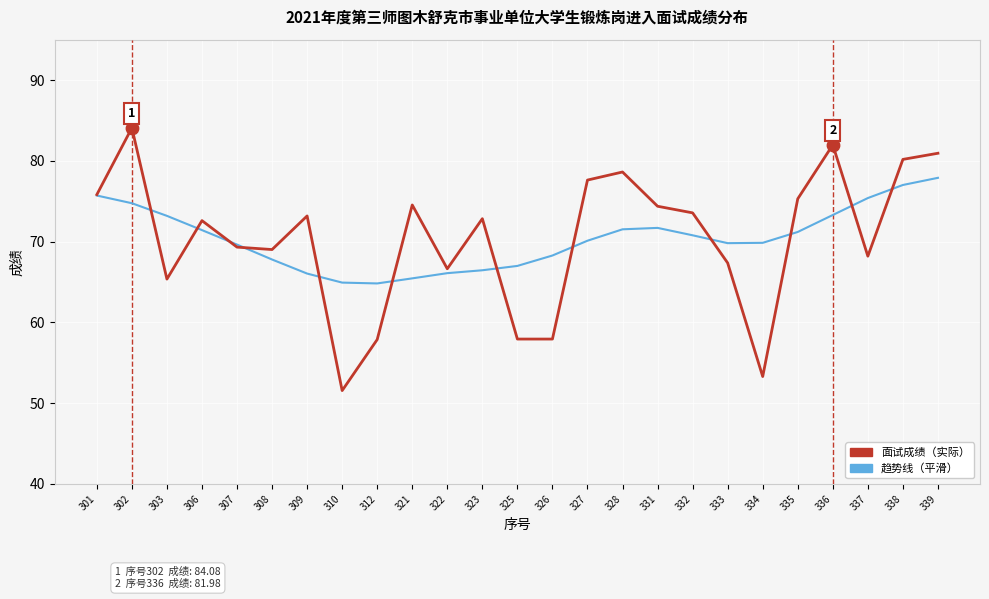

What is the difference between the highest and lowest values at 309?

7.1